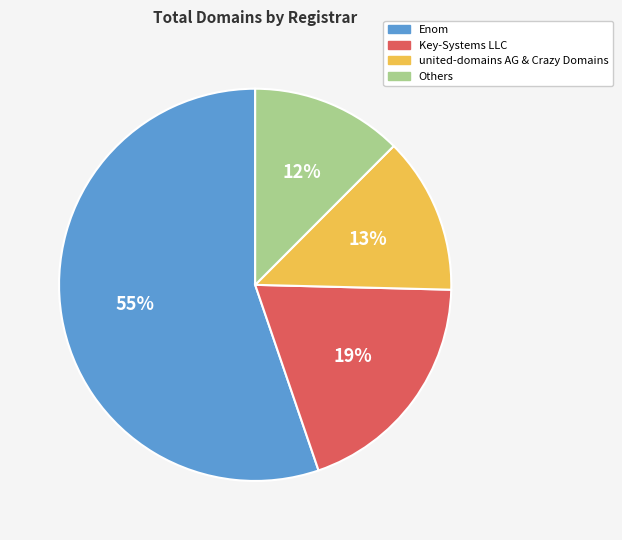

Does any single category account for the majority?

Yes